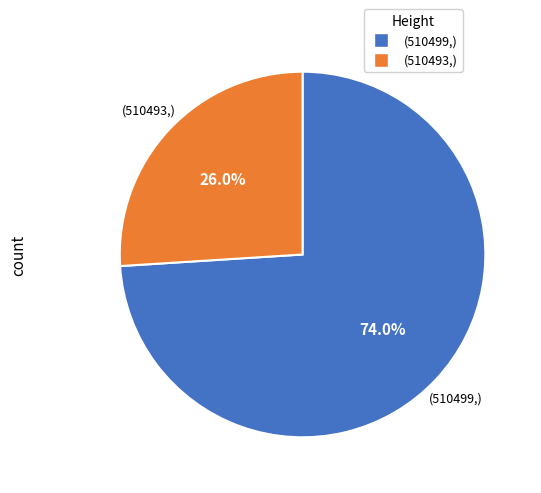

Is there a majority slice in this chart?

Yes